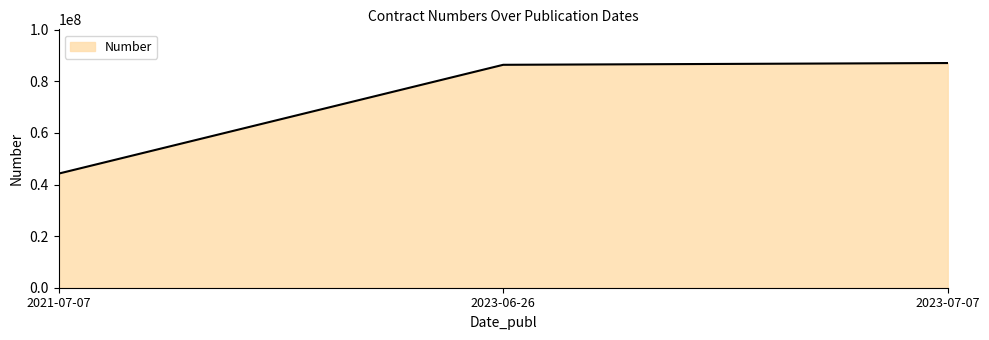

Reading left to right, transcribe all the data shown in this chart.

2021-07-07=44232505	2023-06-26=86405456	2023-07-07=87089921